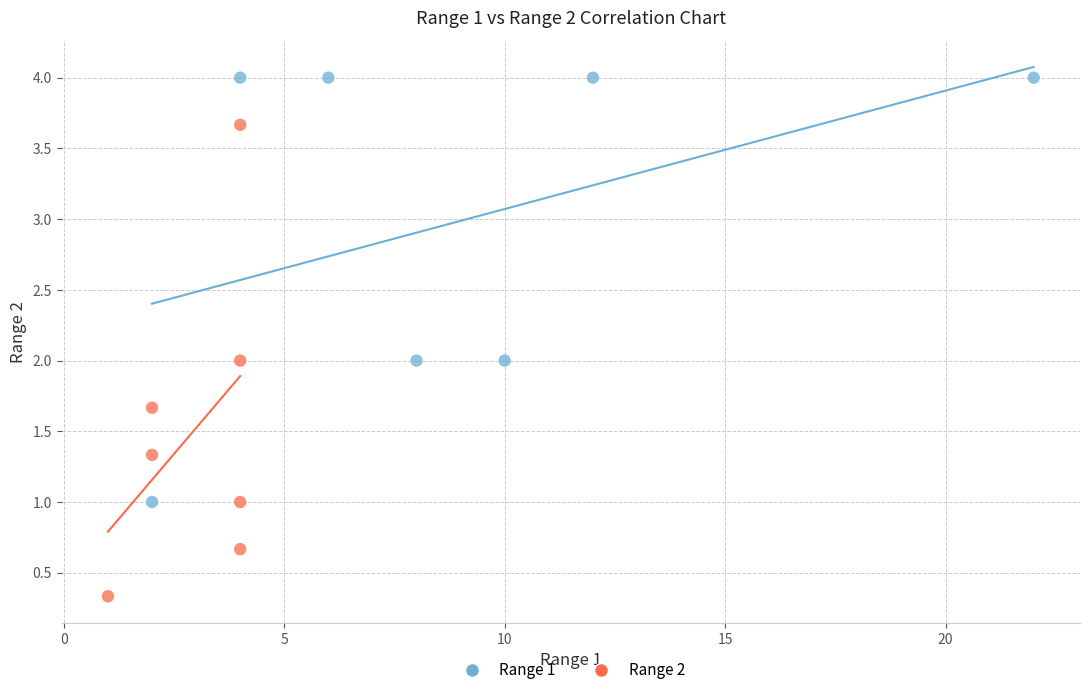

What are all the series names shown in the legend?

Range 1, Range 2